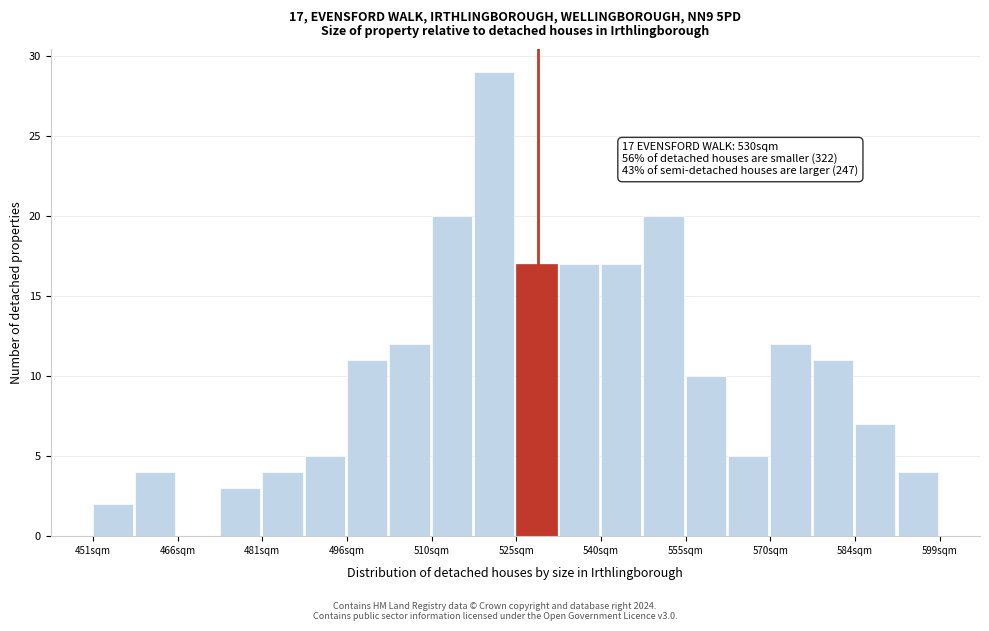

Around what value on the x-axis is the tallest bar? Give the approximate position of its centre, as read against the axis.

522